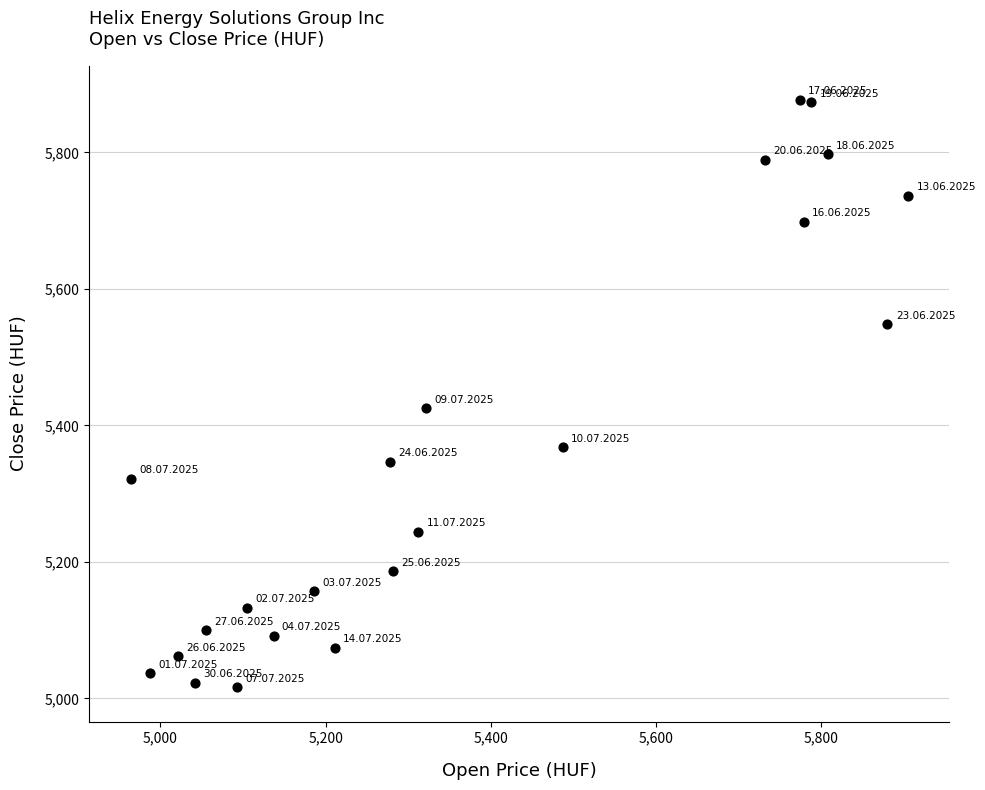

What Y value in the scatter plot is closest to 5446?

5425